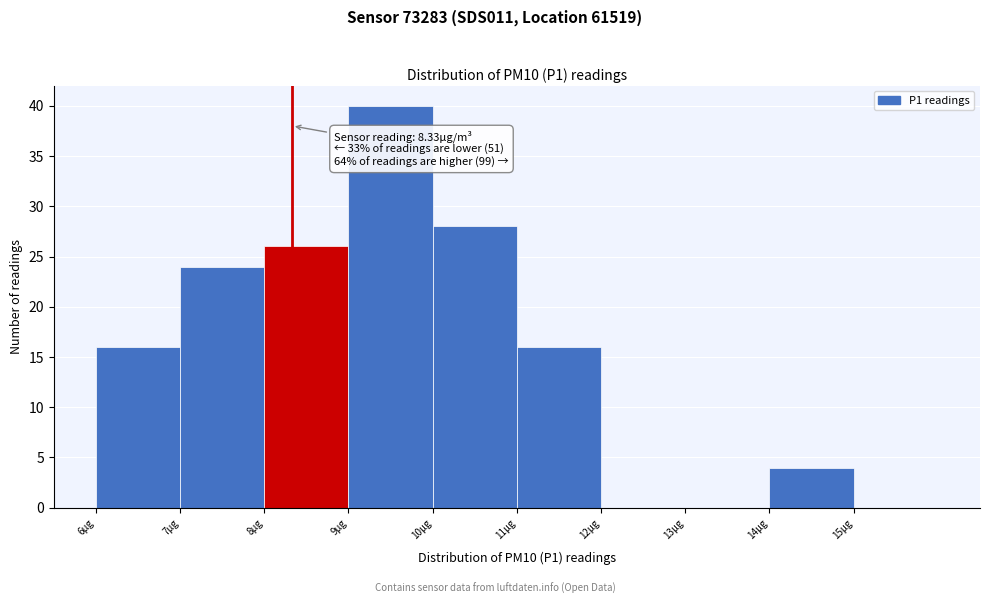

Which range on the x-axis has the tallest bar?

9 to 10